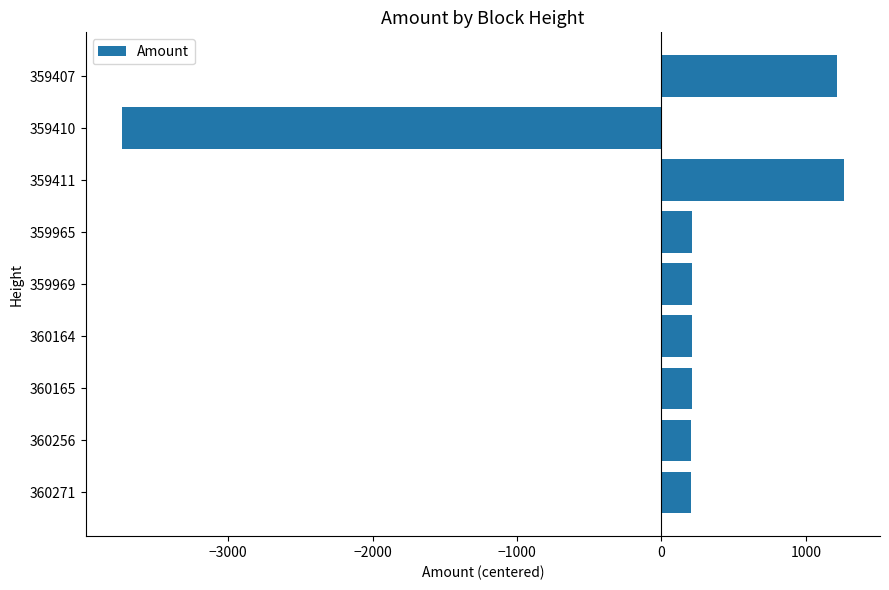

What is the difference between the maximum and minimum values?

5000.0